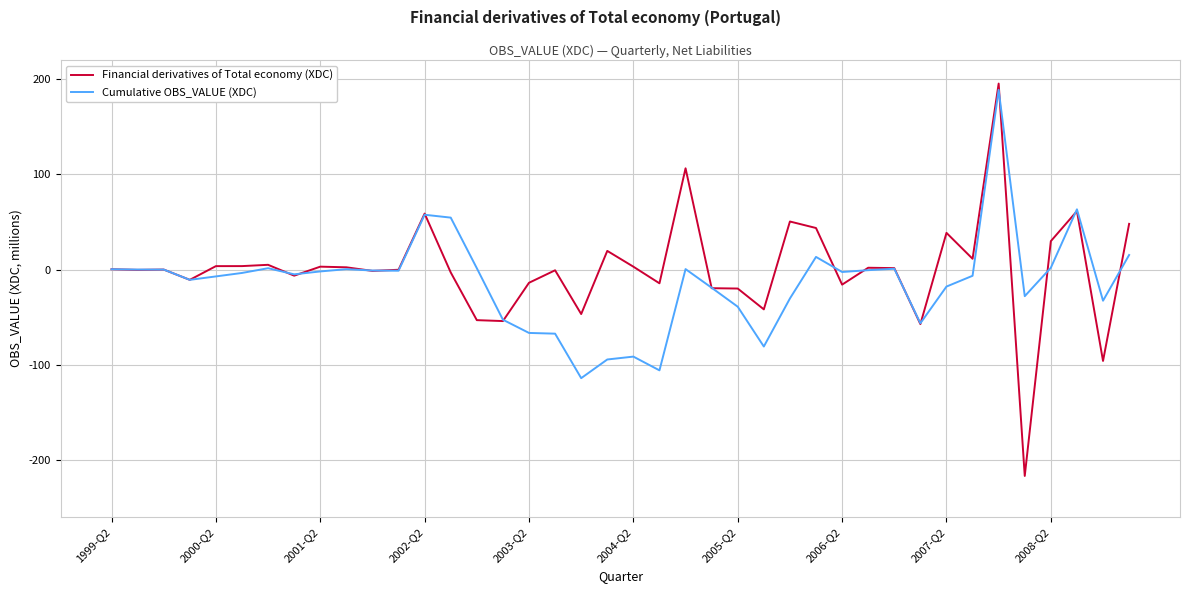

Which series has the largest range (max minus min)?

Financial derivatives of Total economy (XDC)